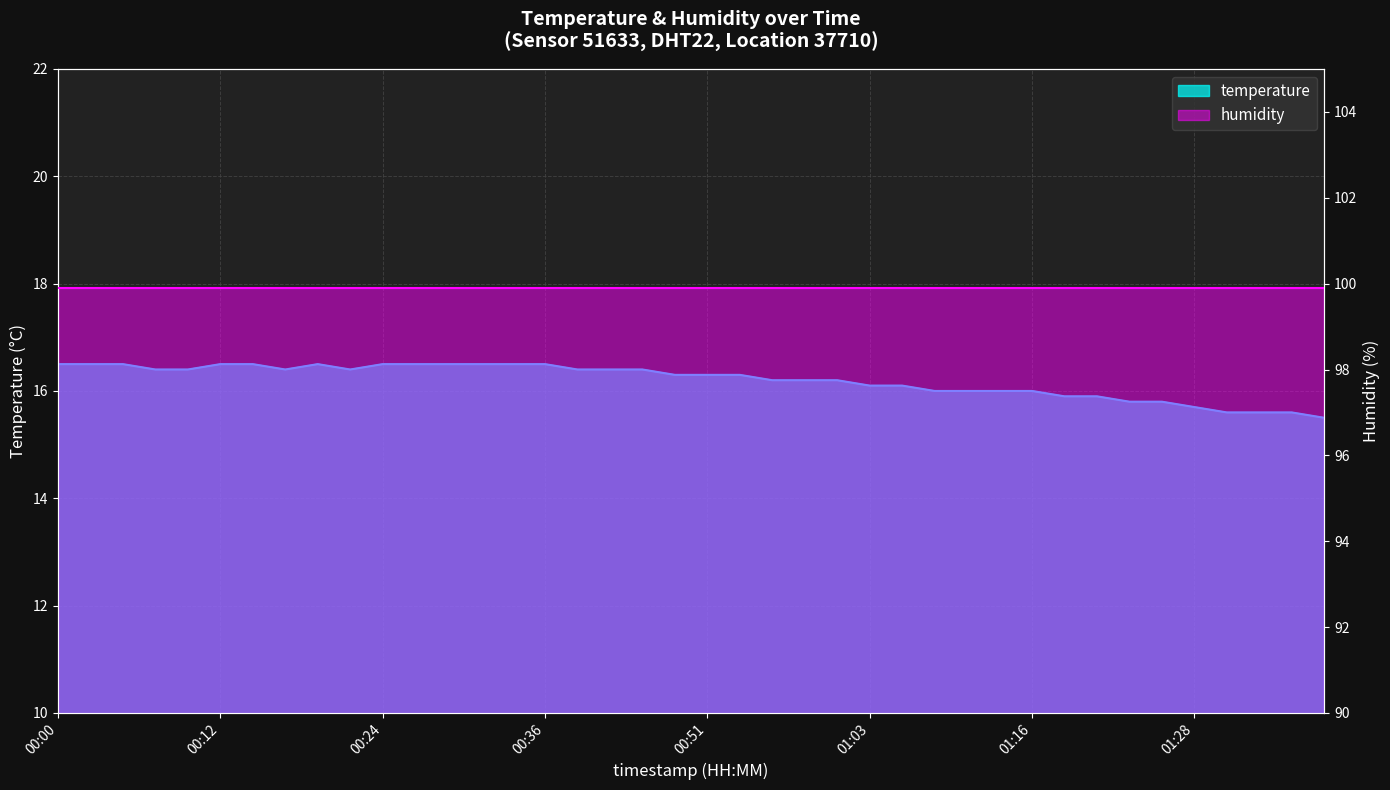

Reading right to left, what are all the values shown in this chart?

15.5	15.6	15.6	15.6	15.7	15.8	15.8	15.9	15.9	16.0	16.0	16.0	16.0	16.1	16.1	16.2	16.2	16.2	16.3	16.3	16.3	16.4	16.4	16.4	16.5	16.5	16.5	16.5	16.5	16.5	16.4	16.5	16.4	16.5	16.5	16.4	16.4	16.5	16.5	16.5